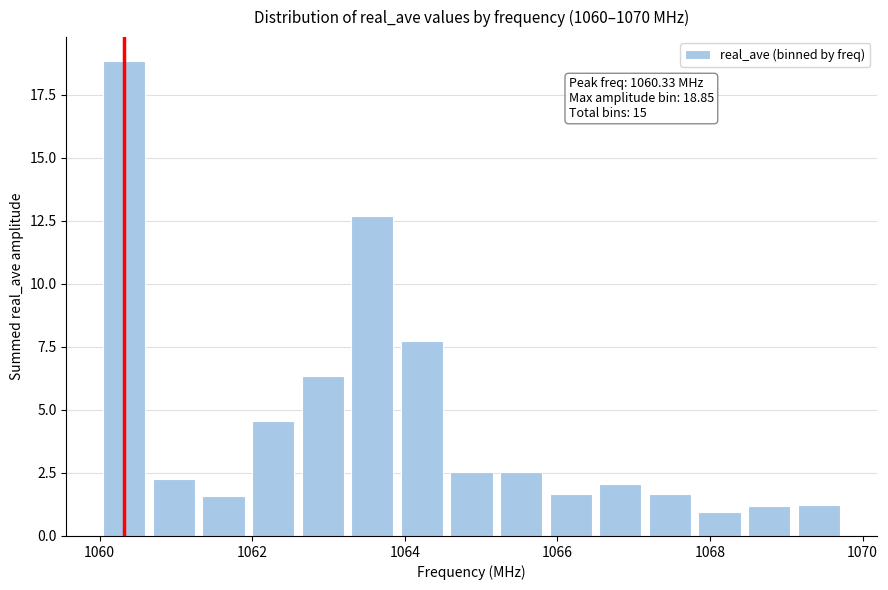

Around what value on the x-axis is the tallest bar? Give the approximate position of its centre, as read against the axis.

1060.4